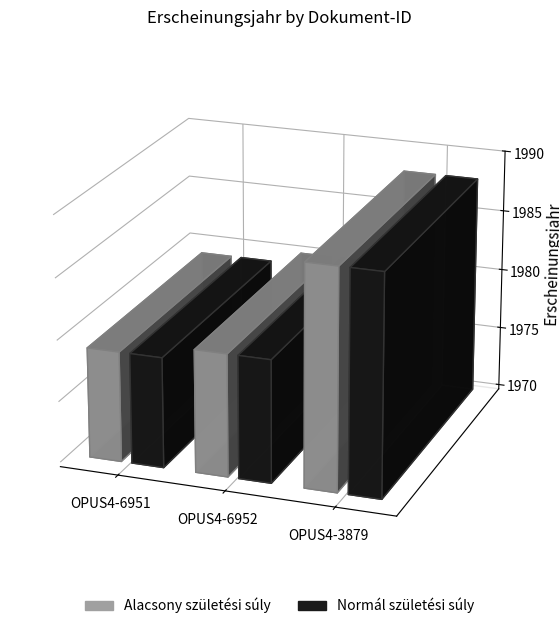

What is the label of the 2nd bar from the left?

OPUS4-6952